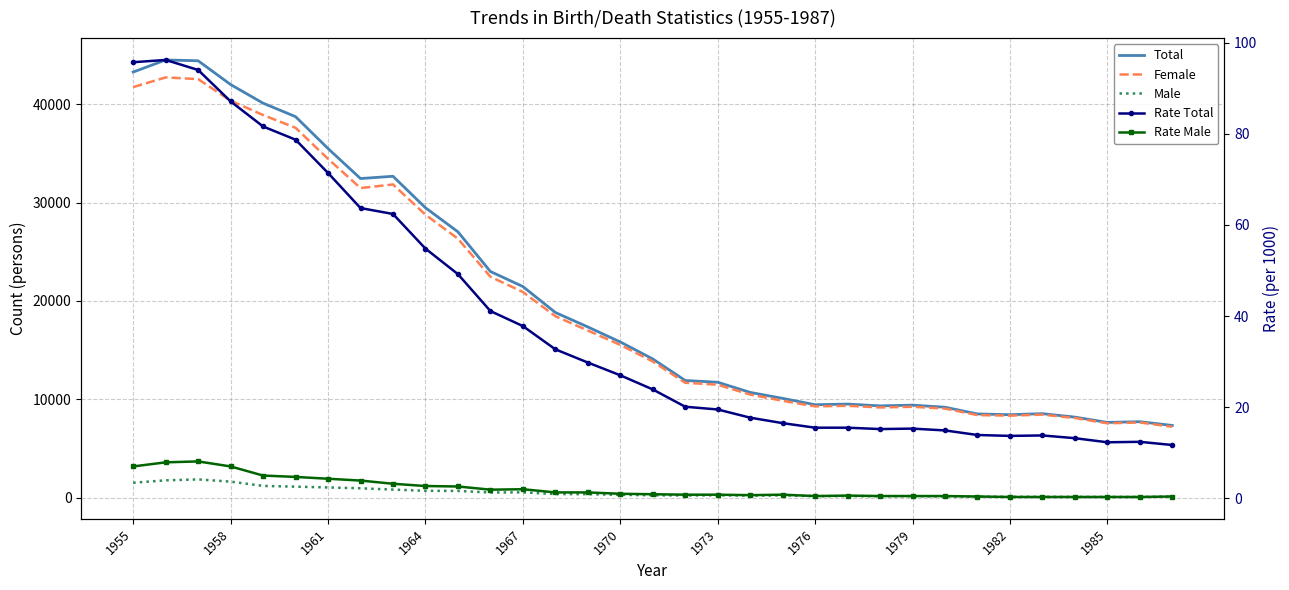

What is the difference between the maximum and minimum values in the Female series?

35495.0